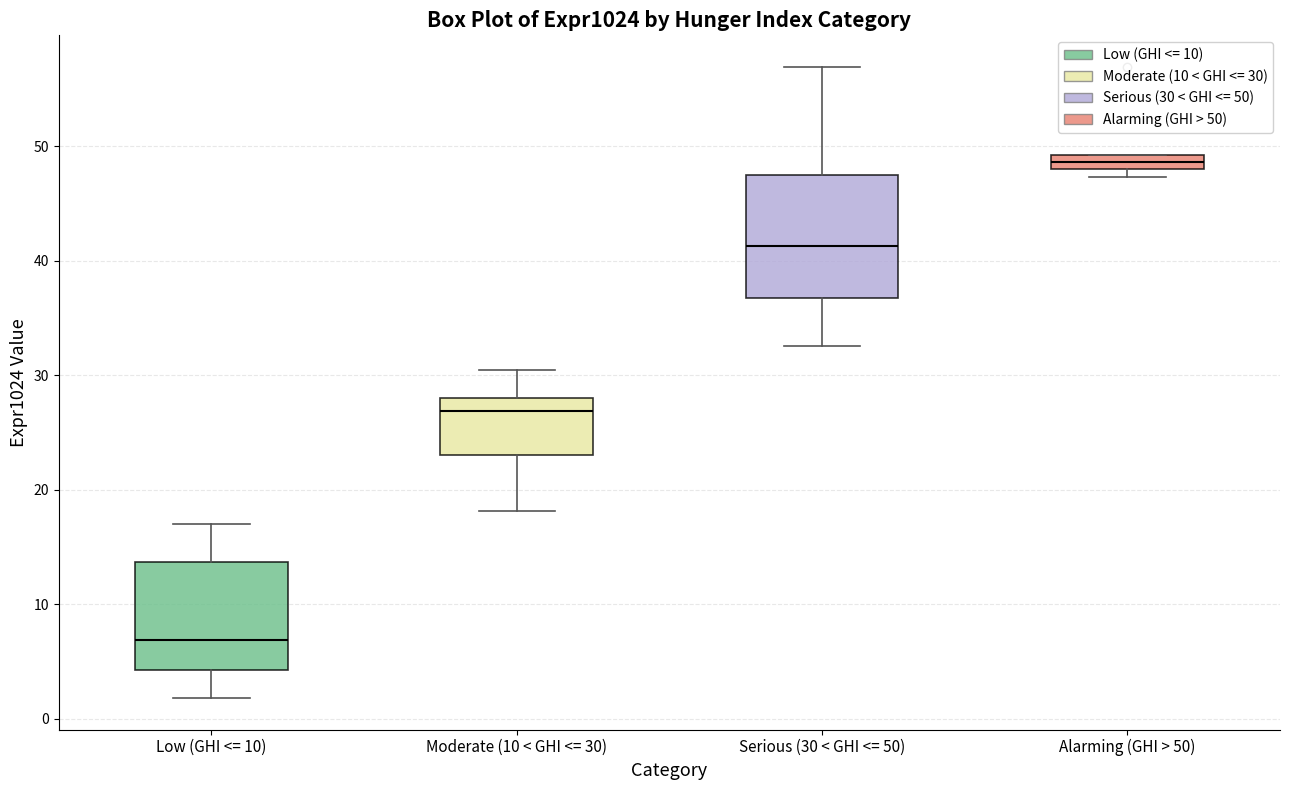

Which box has the lowest median line?

Low (GHI <= 10)